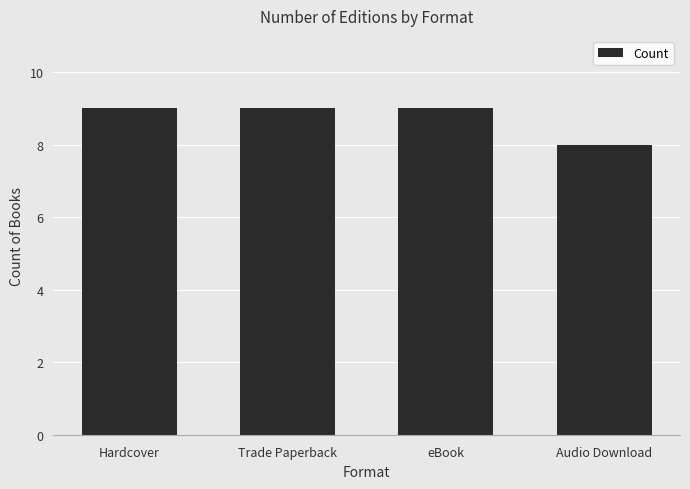

Reading left to right, what are all the values shown in this chart?

9	9	9	8